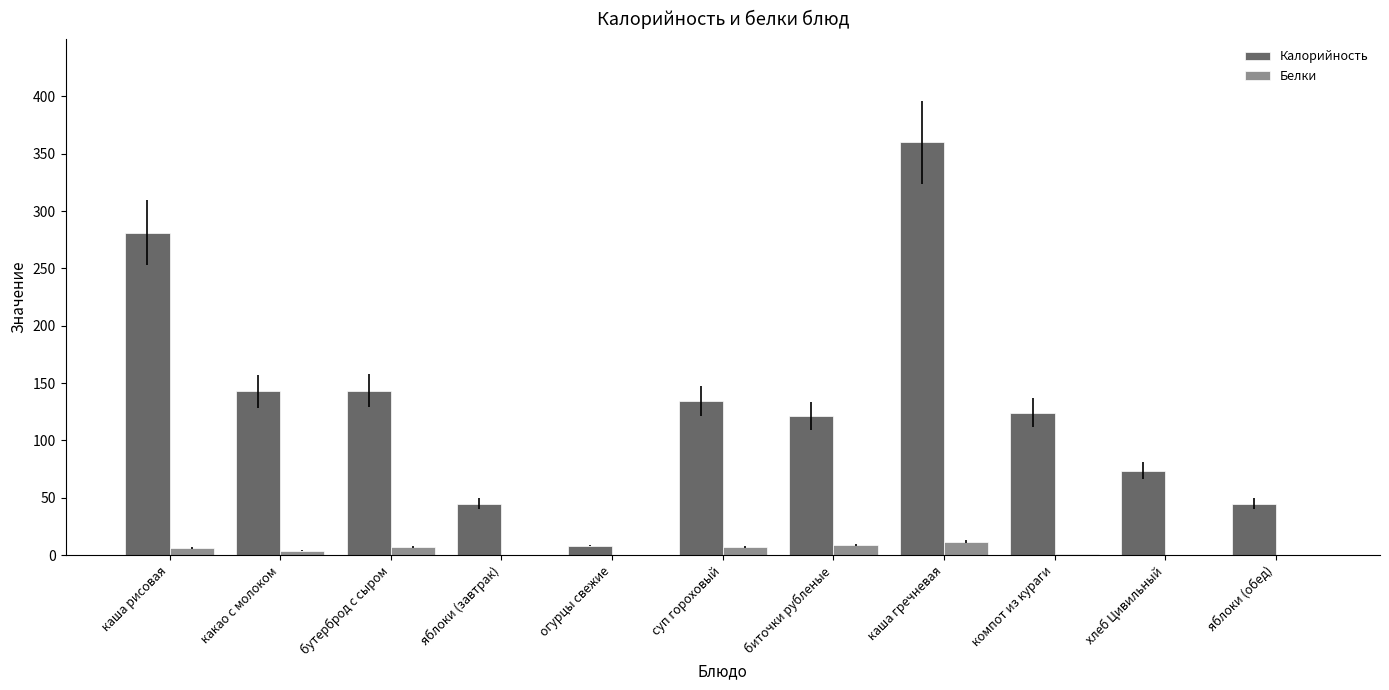

Which series has the largest range (max minus min)?

Калорийность